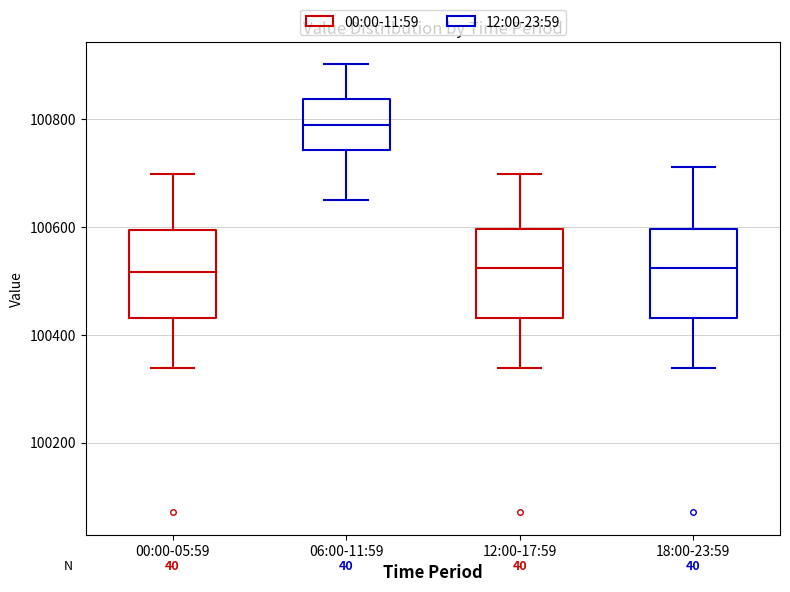

Reading left to right, read every box against the y-axis: the position of its median line, the range the box covers, and the ends of its whiskers. The values are not printed on the chart, so give them approximately, as read against the axis.

00:00-05:59: median 100520, box 100440 to 100600, whiskers 100340 to 100700
06:00-11:59: median 100780, box 100740 to 100840, whiskers 100660 to 100900
12:00-17:59: median 100520, box 100440 to 100600, whiskers 100340 to 100700
18:00-23:59: median 100520, box 100440 to 100600, whiskers 100340 to 100720